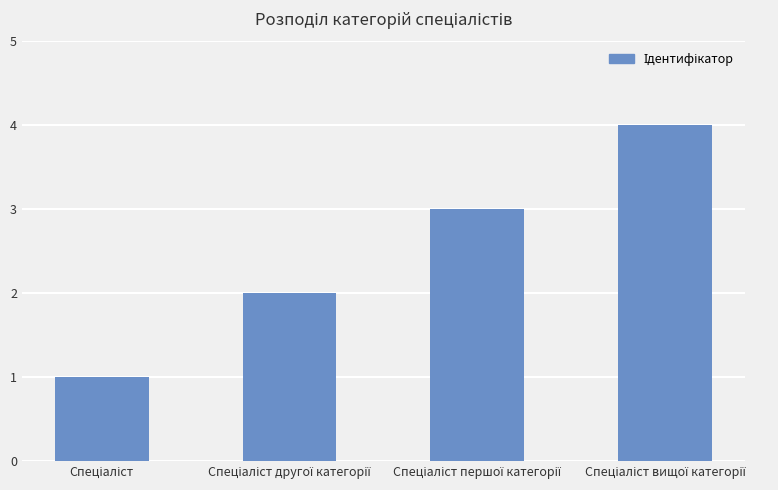

Are the bars grouped side by side (vs. stacked)?

No